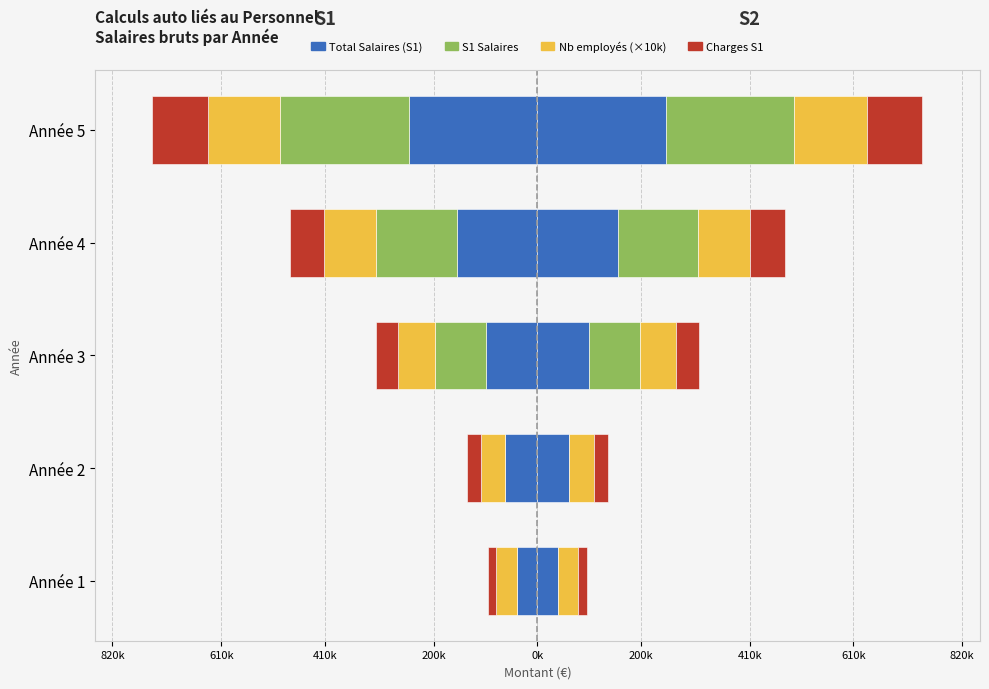

What is the lowest value of the Total Salaires series?

-248109.5